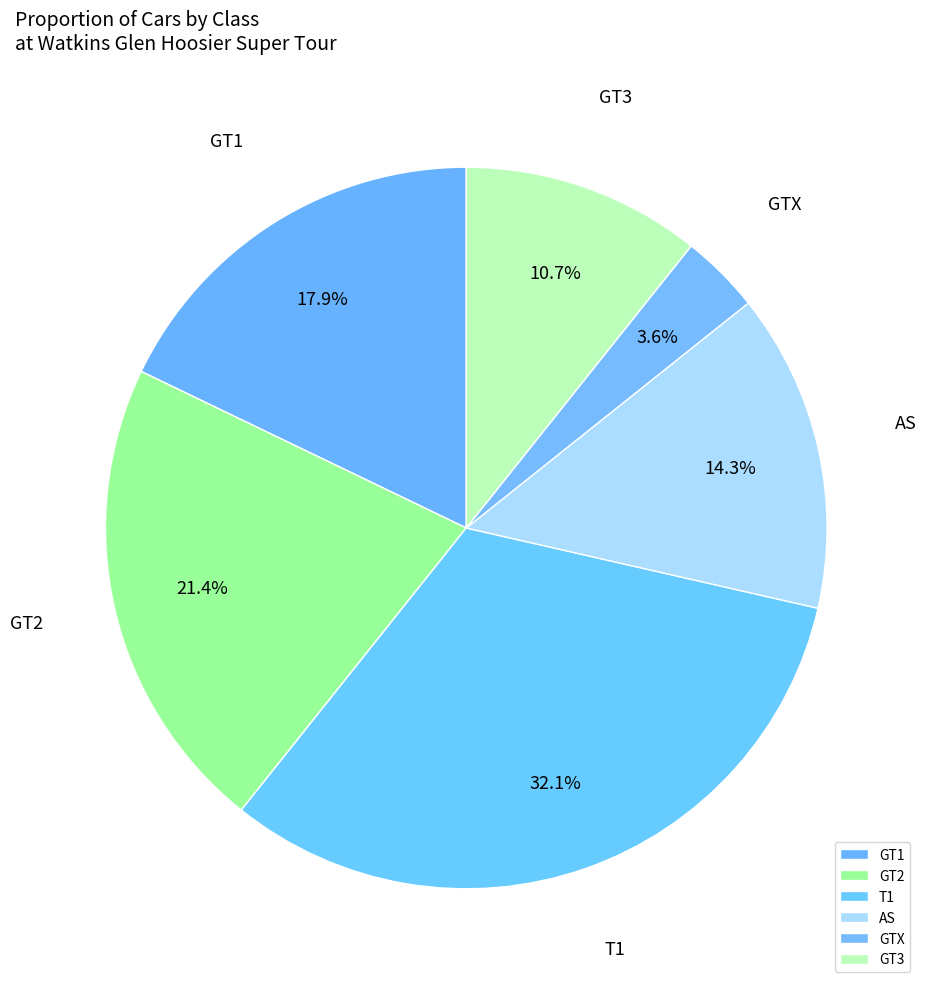

What percentage is NOT represented by GT3?

89.3%